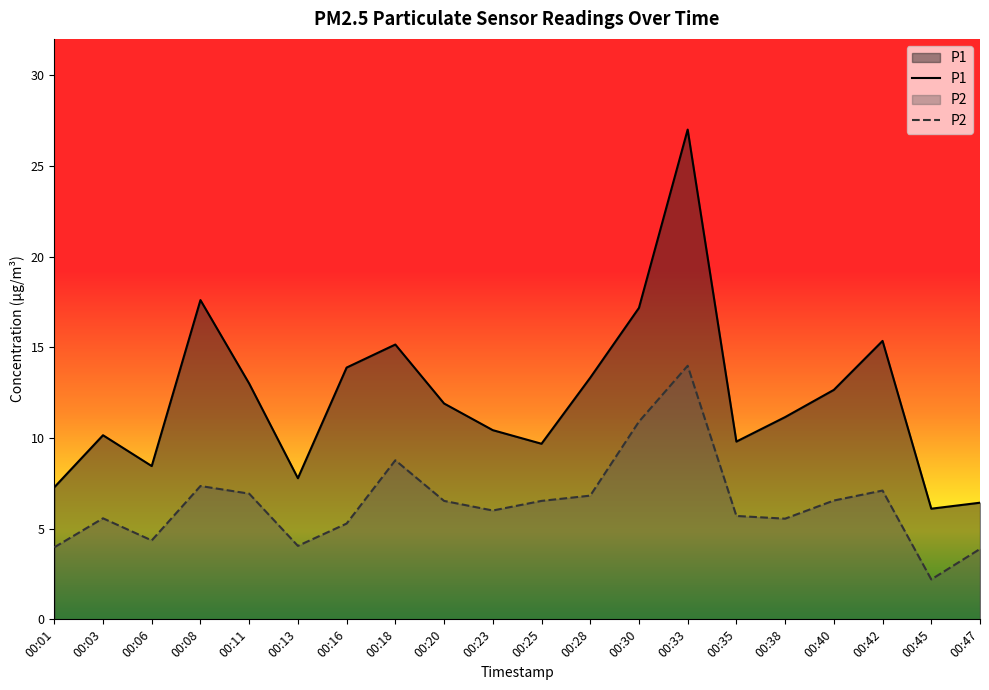

True or false: P1 has more than 0 interior local peaks.

True